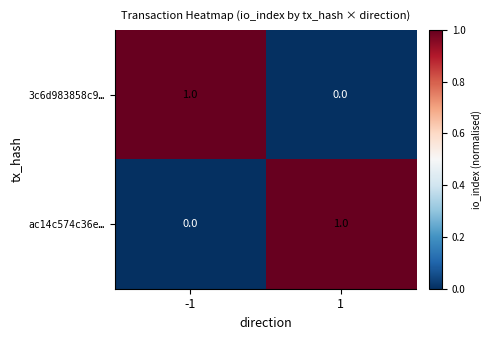

List the labels in order of ac14c574c36e… value, largest first.

1, -1